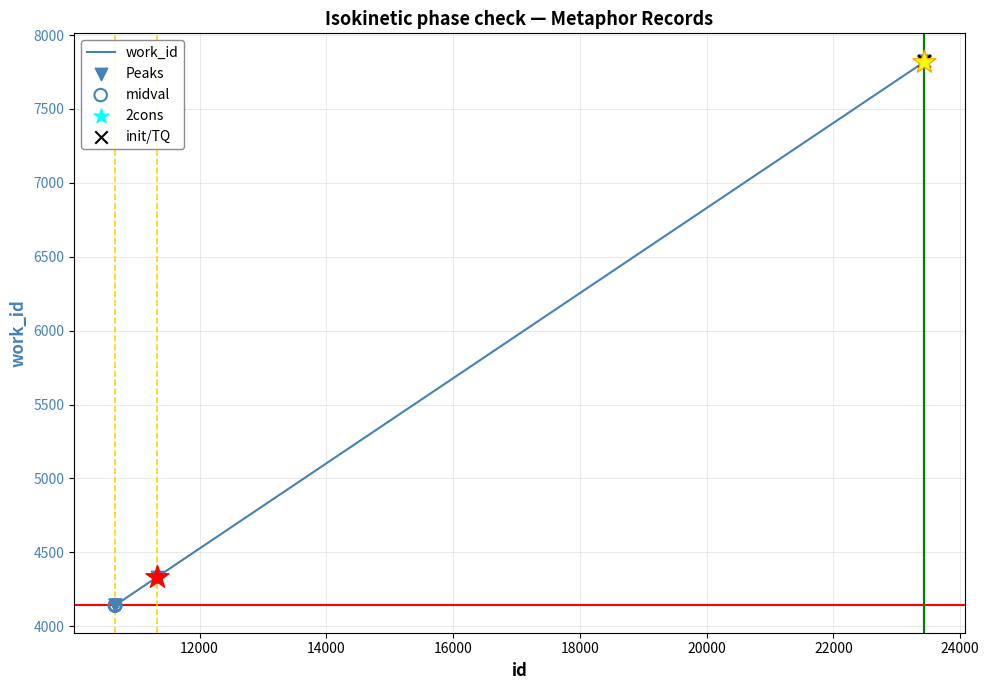

What is the greatest value displayed?

7827